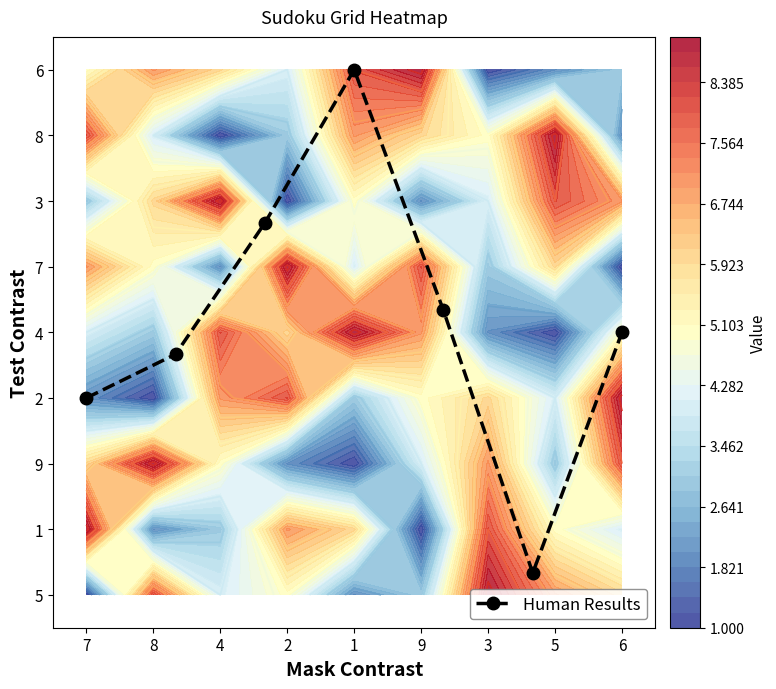

The value at 6 is 5.9. True or false?

False